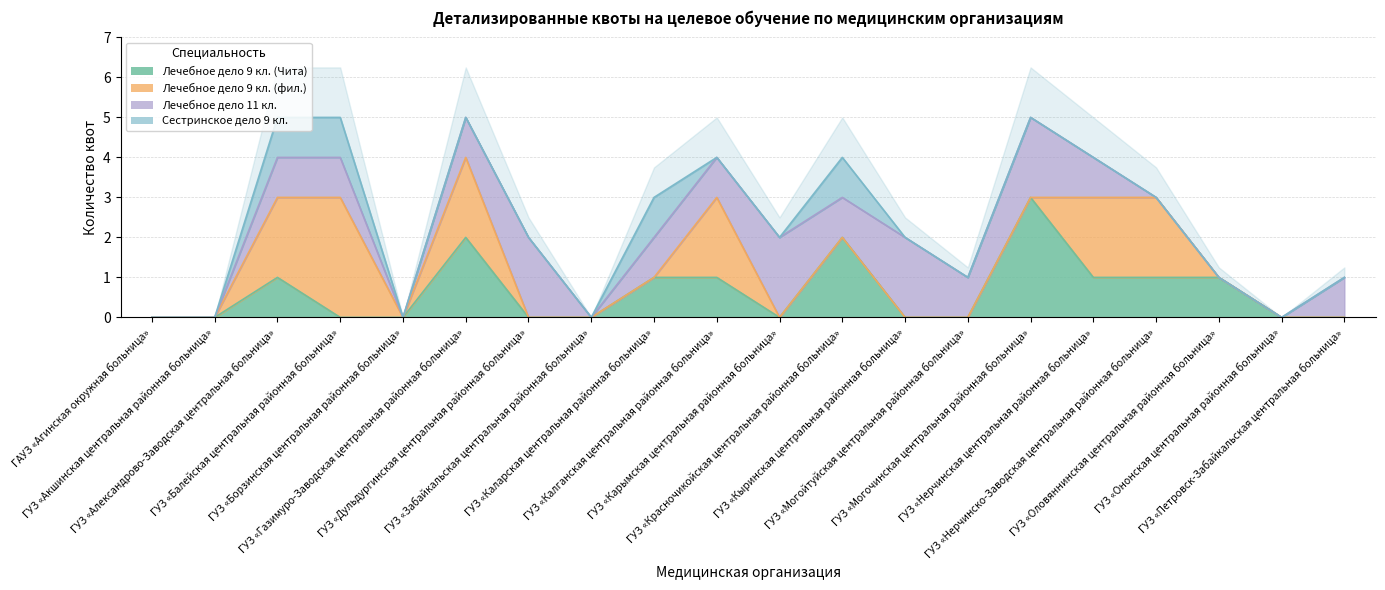

True or false: Лечебное дело 11 кл. and Сестринское дело 9 кл. intersect in this chart.

False